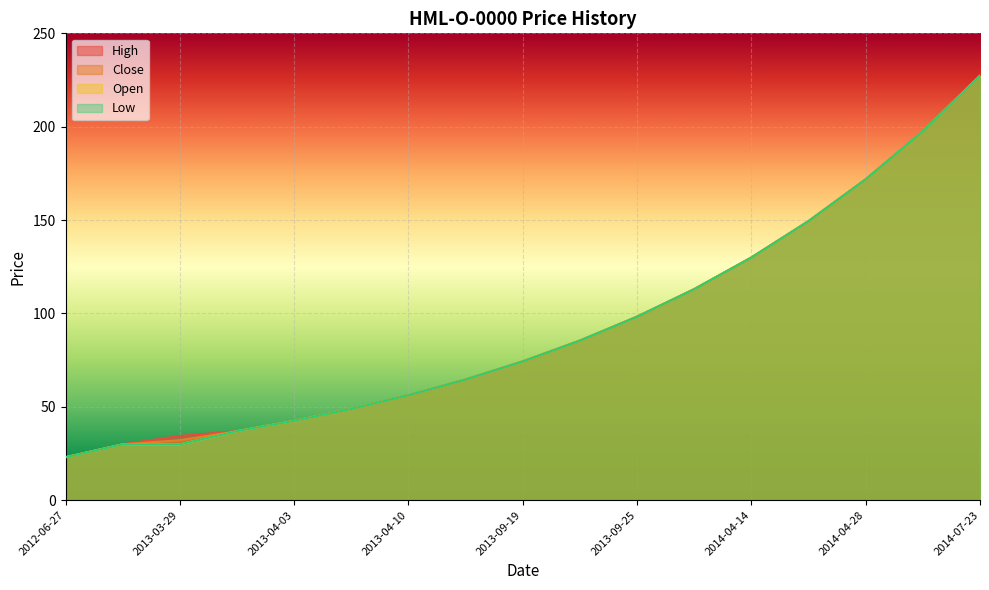

Reading left to right, transcribe all the data shown in this chart.

High: 23.0	29.9	34.4	37.0	42.5	48.9	56.2	64.6	74.3	85.5	98.3	113.0	130.0	149.4	171.9	197.6	227.3
Close: 23.0	29.9	32.1	37.0	42.5	48.9	56.2	64.6	74.3	85.5	98.3	113.0	130.0	149.4	171.9	197.6	227.3
Open: 23.0	29.9	29.9	37.0	42.5	48.9	56.2	64.6	74.3	85.5	98.3	113.0	130.0	149.4	171.9	197.6	227.3
Low: 23.0	29.9	29.9	37.0	42.5	48.9	56.2	64.6	74.3	85.5	98.3	113.0	130.0	149.4	171.9	197.6	227.3